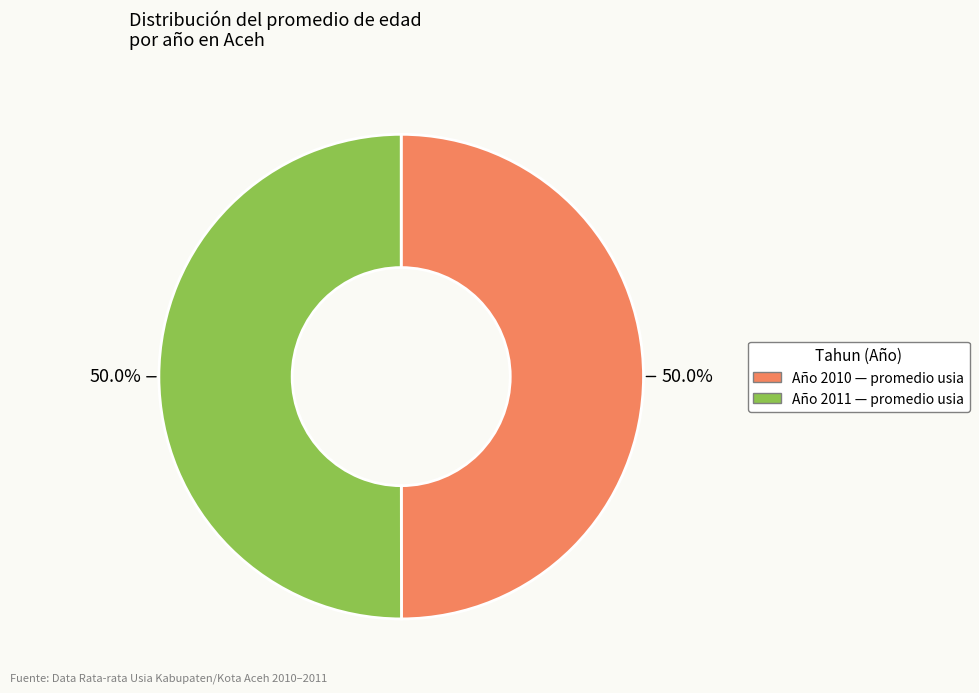

Combined, what portion of the pie is Año 2011 — promedio usia and Año 2010 — promedio usia?

100.0%